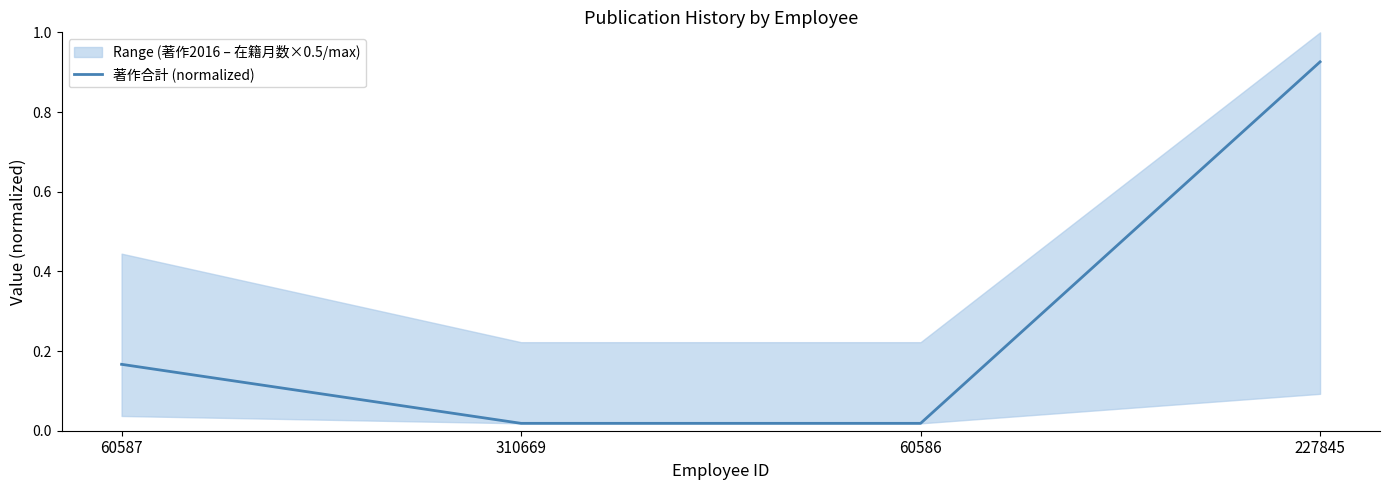

Between 227845 and 310669, which is larger?

227845